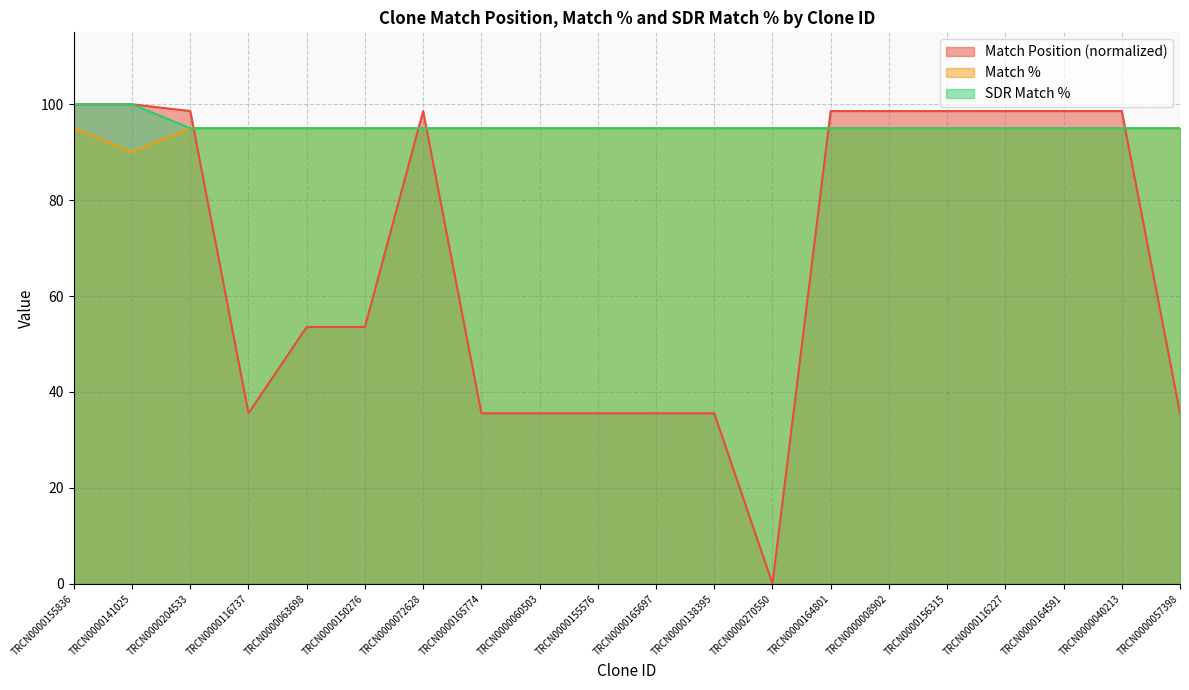

True or false: Match Position has a value of 35.5 at TRCN0000116737.

True